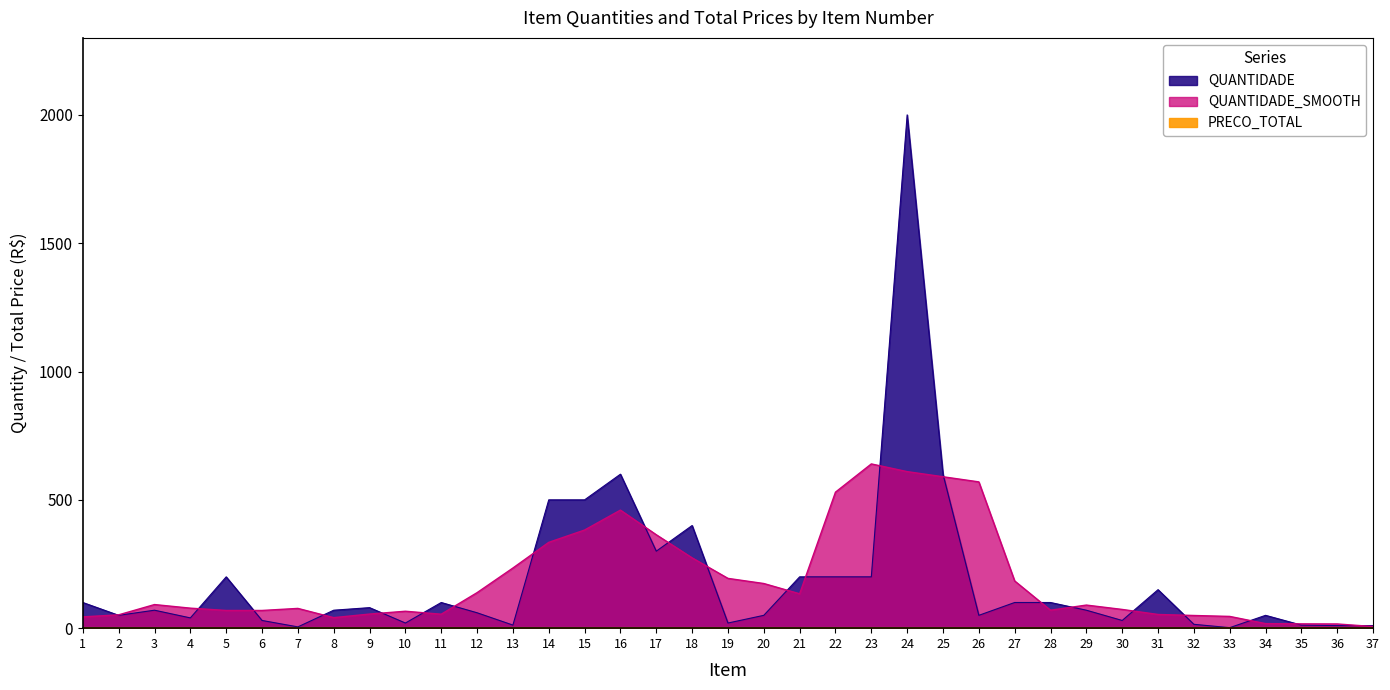

What is the difference between the second highest and second lowest values?

595